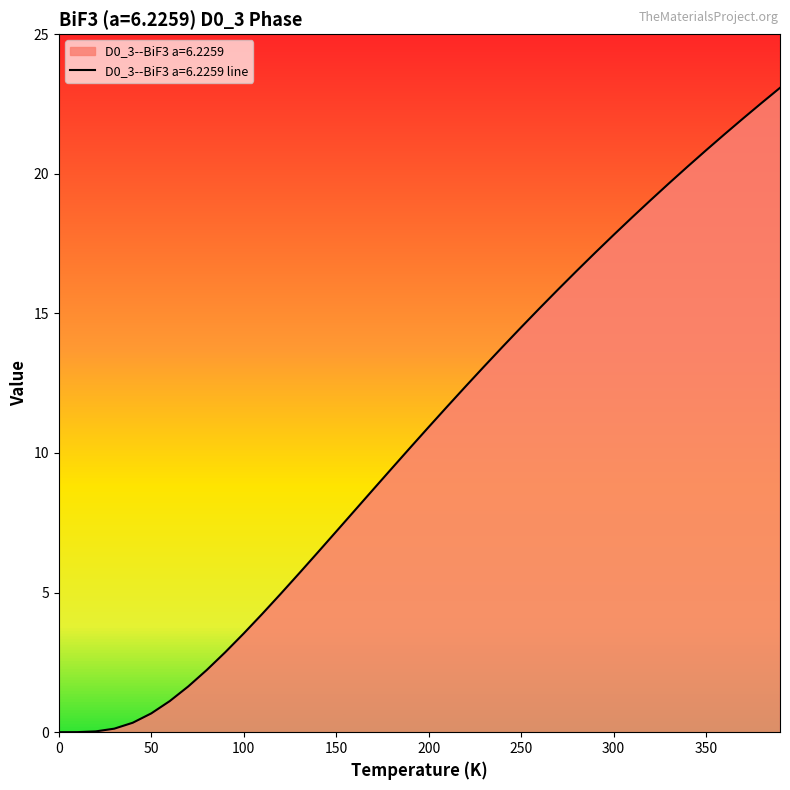

Is it true that the value at 300 is 12.0?

False